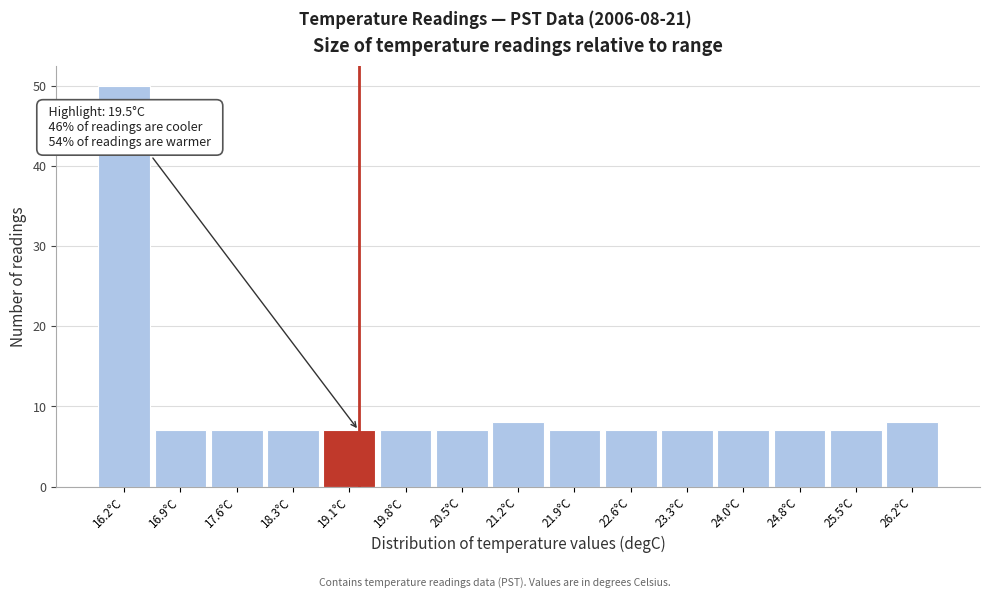

Reading left to right, what are all the values shown in this chart?

50	7	7	7	7	7	7	8	7	7	7	7	7	7	8